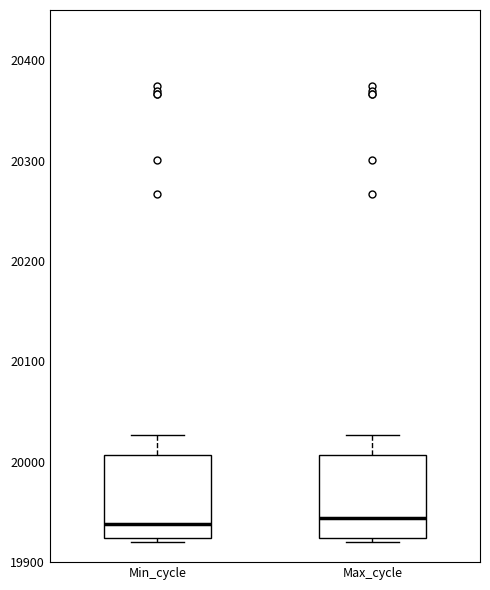

Where does the upper whisker of the box for Min_cycle end on the y-axis? The values are not printed on the chart, so give them approximately, as read against the axis.

20030